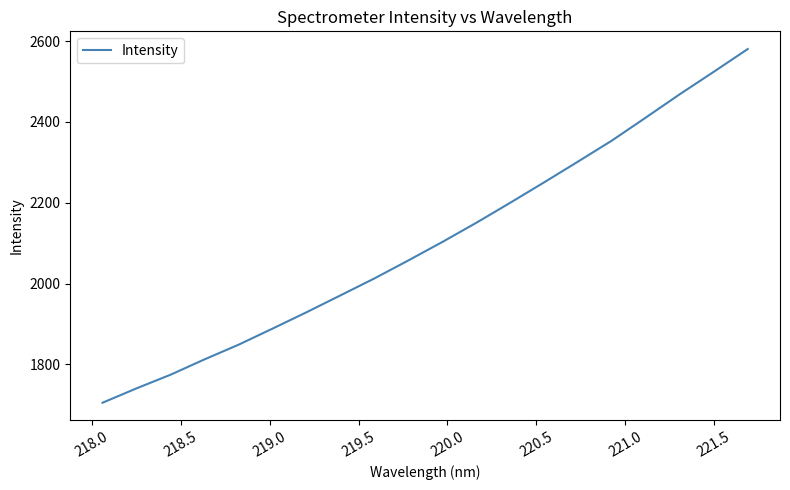

Reading left to right, list all the values displayed in this chart.

1705.0	1740.6	1774.3	1812.3	1848.5	1888.3	1928.8	1970.6	2012.5	2057.1	2102.7	2150.2	2199.8	2250.4	2301.8	2353.9	2411.0	2468.6	2524.0	2580.3